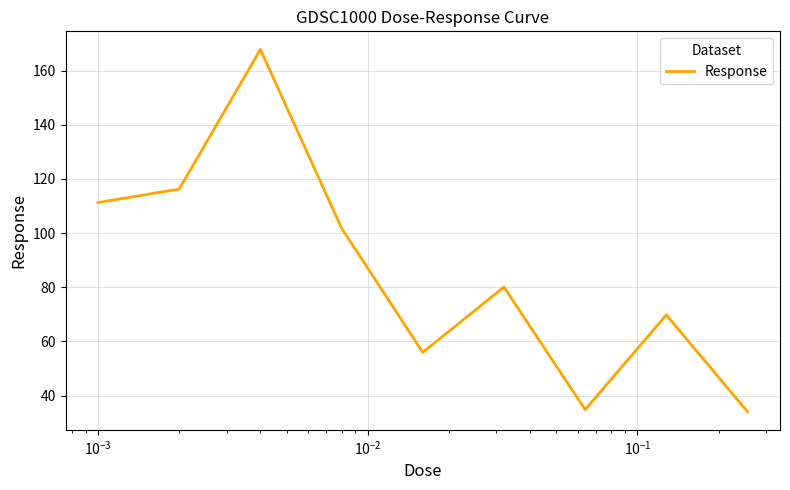

What is the maximum value shown in the chart?

167.8